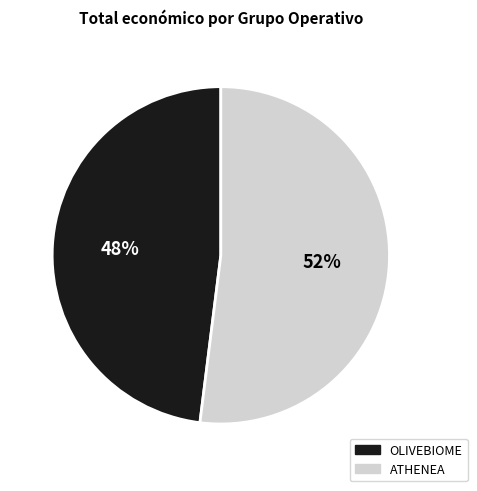

Is the sum of OLIVEBIOME and ATHENEA greater than half?

Yes